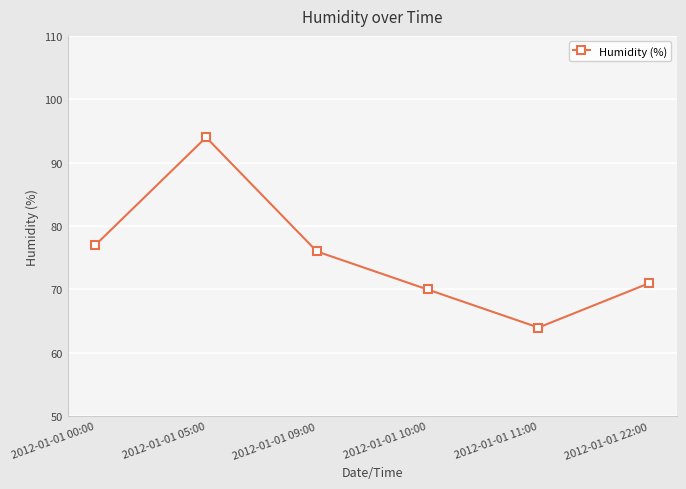

What position from the left is 2012-01-01 09:00?

3